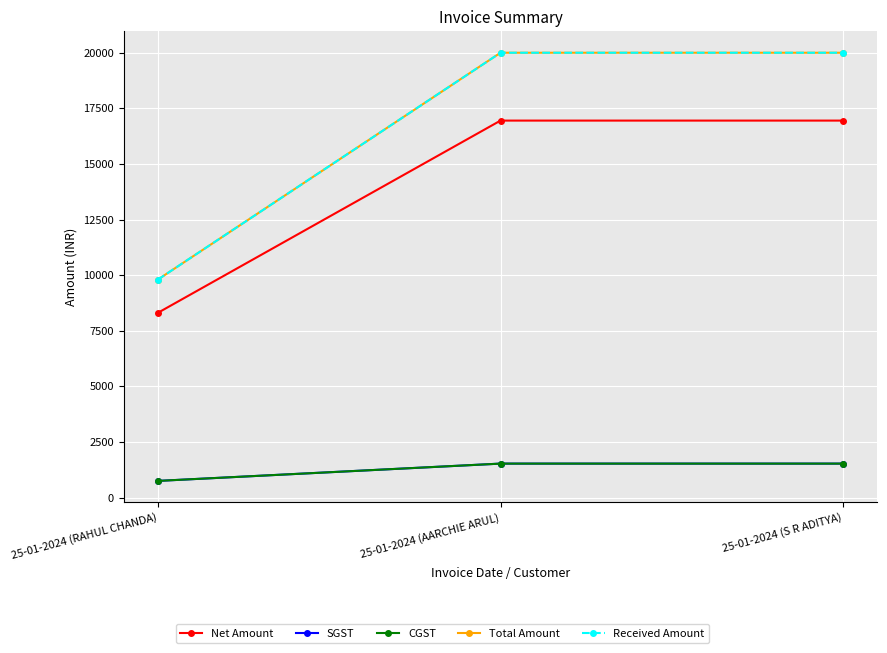

Does the chart display data point markers on the line(s)?

Yes